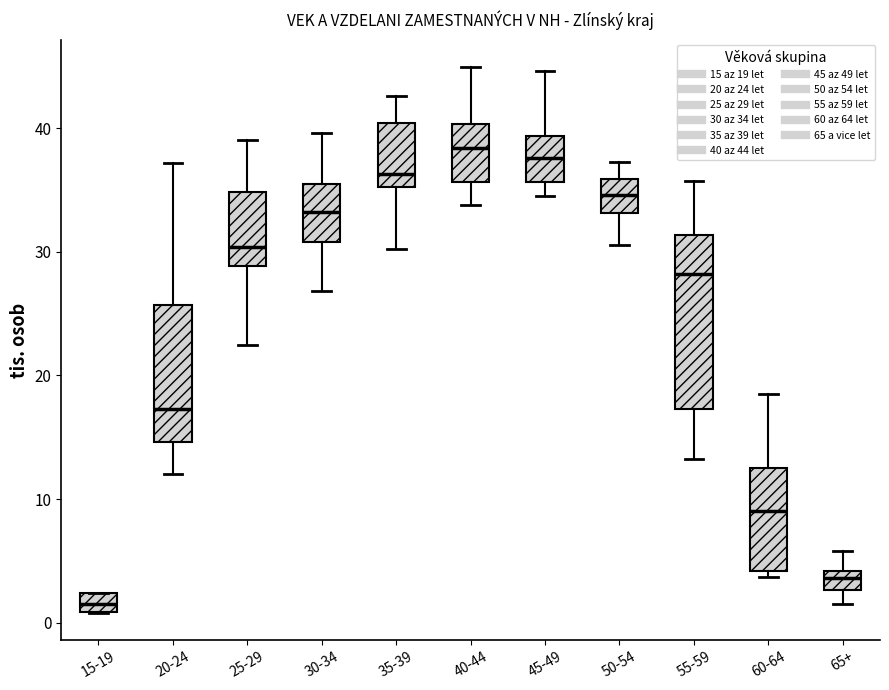

Where does the median line of the box for 25-29 sit on the y-axis? The values are not printed on the chart, so give them approximately, as read against the axis.

30